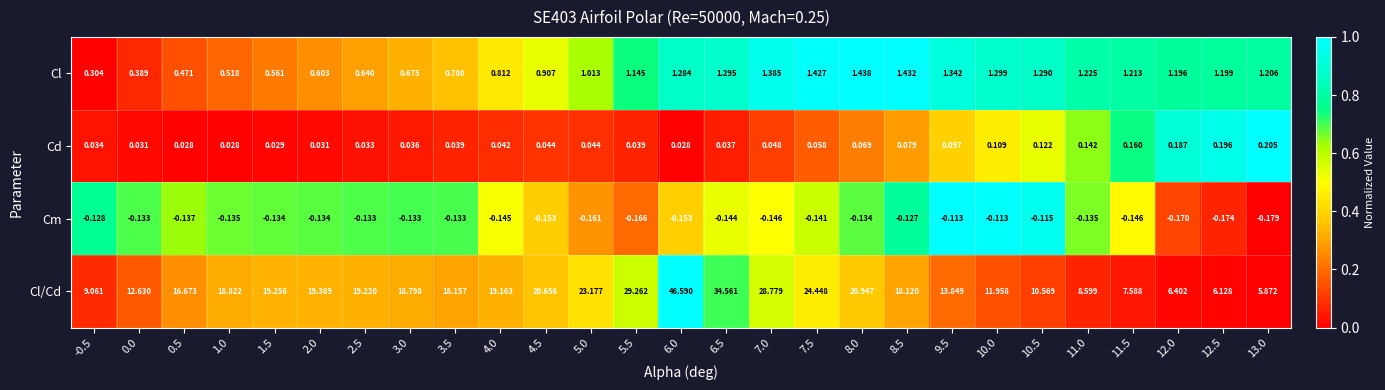

What is the spread (max minus min) of values at 7.0?

28.9